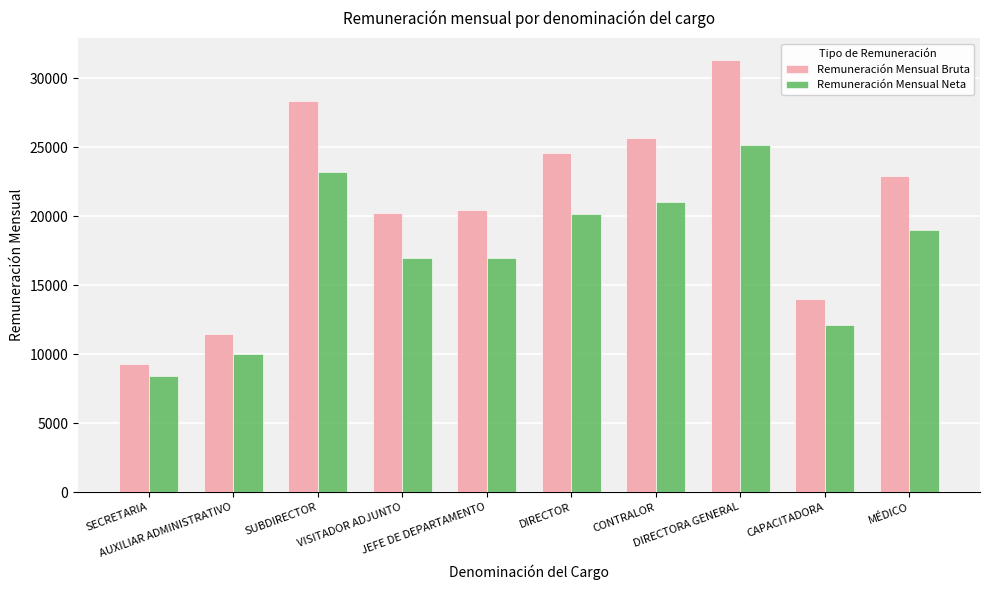

At how many categories does at least one series exceed 17432?

7